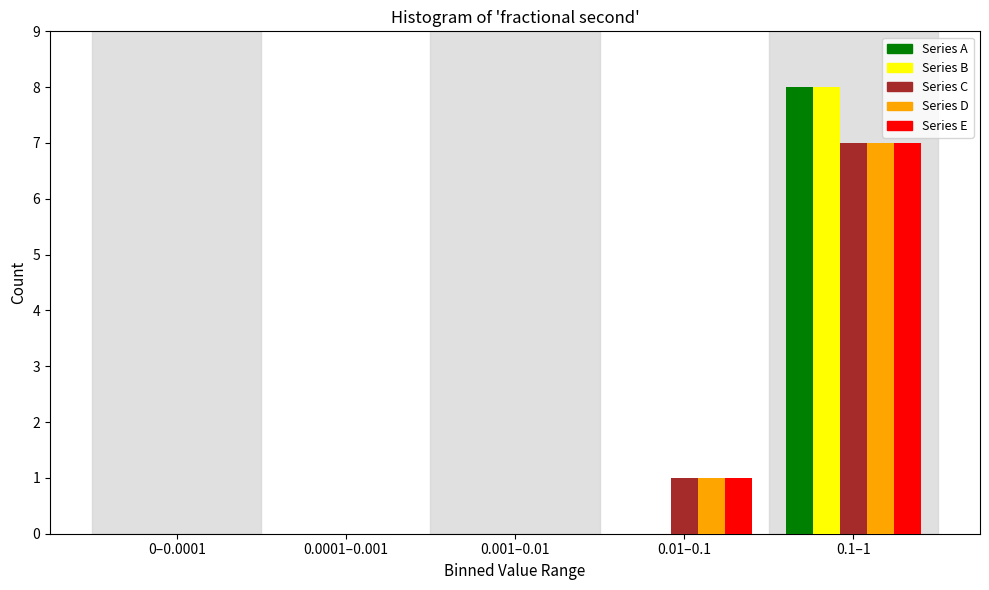

Reading left to right, what are all the values shown in this chart?

Series A: 0–0.0001=0	0.0001–0.001=0	0.001–0.01=0	0.01–0.1=0	0.1–1=8
Series B: 0–0.0001=0	0.0001–0.001=0	0.001–0.01=0	0.01–0.1=0	0.1–1=8
Series C: 0–0.0001=0	0.0001–0.001=0	0.001–0.01=0	0.01–0.1=1	0.1–1=7
Series D: 0–0.0001=0	0.0001–0.001=0	0.001–0.01=0	0.01–0.1=1	0.1–1=7
Series E: 0–0.0001=0	0.0001–0.001=0	0.001–0.01=0	0.01–0.1=1	0.1–1=7